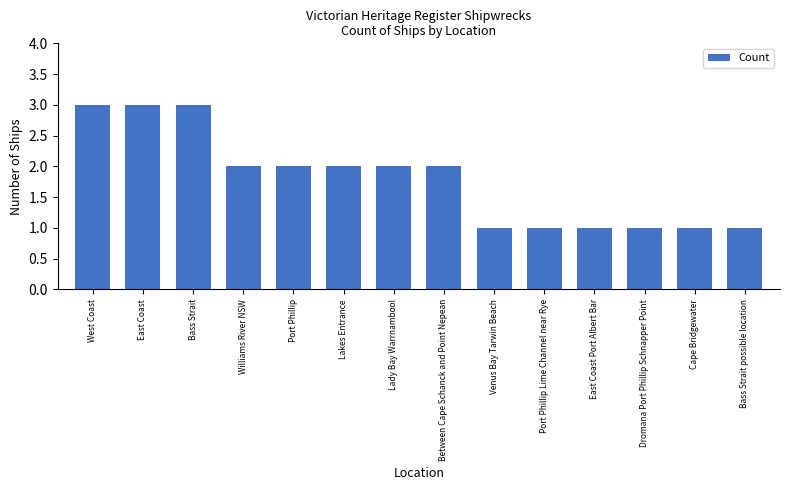

Reading right to left, list all the values displayed in this chart.

1	1	1	1	1	1	2	2	2	2	2	3	3	3